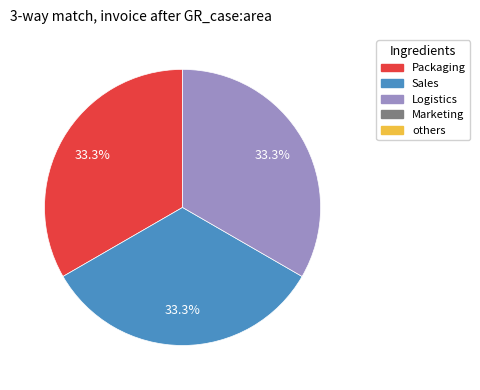

Is there a majority slice in this chart?

No